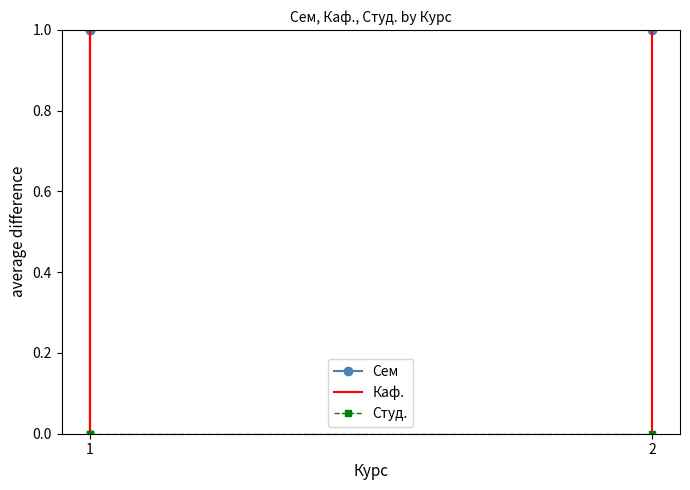

Which series has the widest spread of values?

Сем